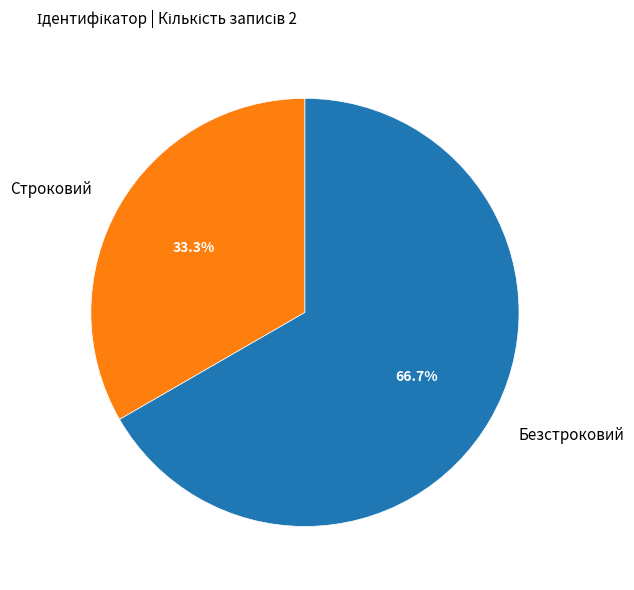

Is Безстроковий the majority of the pie?

Yes